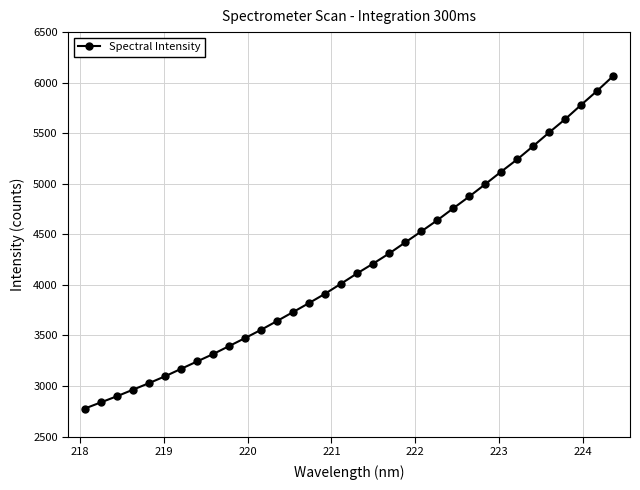

What is the minimum value shown in the chart?

2776.9